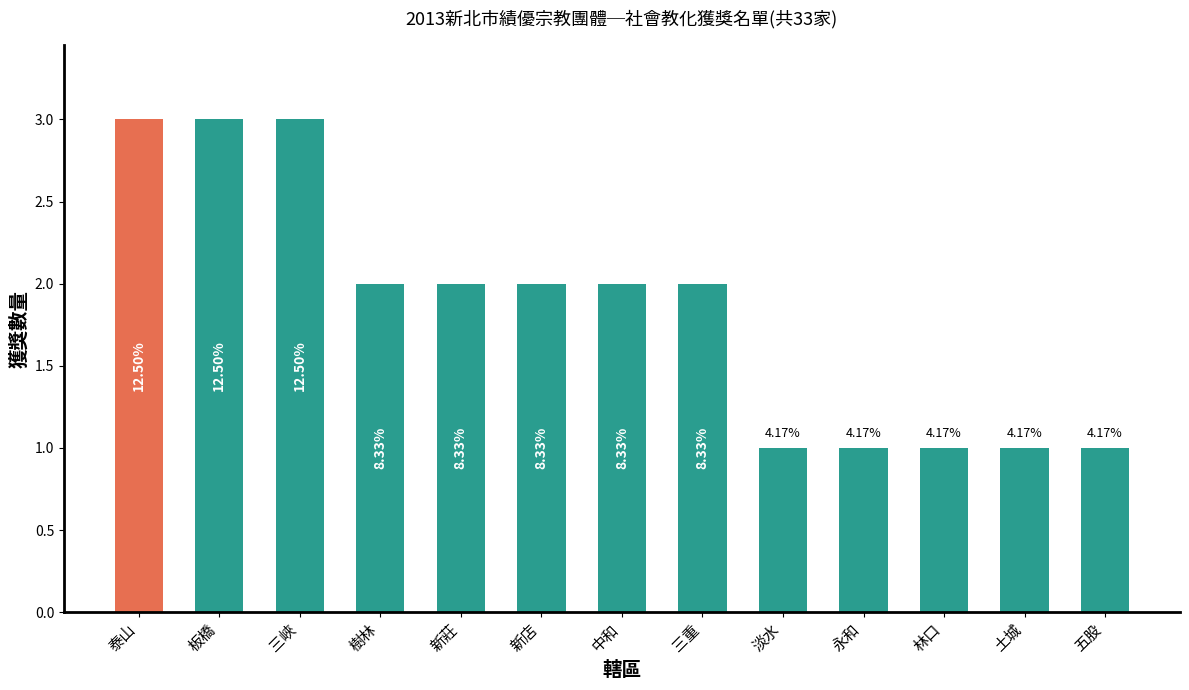

Is it true that the value at 永和 is 1?

True